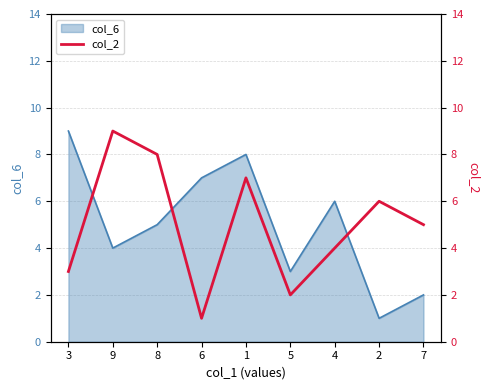

What is the minimum value shown in the chart?

1